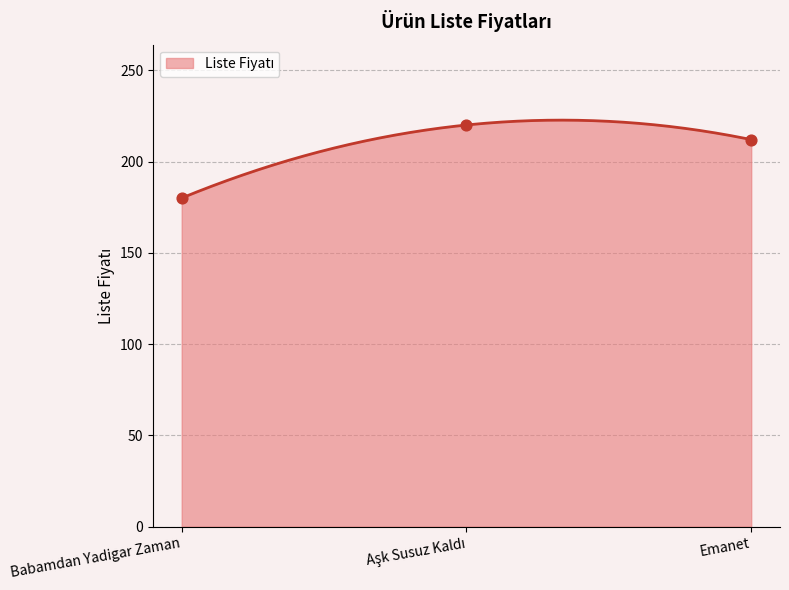

What is the change in value from Babamdan Yadigar Zaman to Emanet?

+32